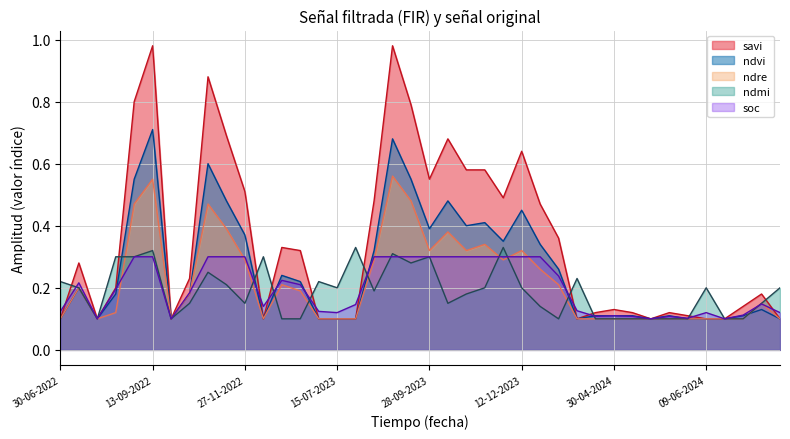

What is the greatest value displayed?

1.0